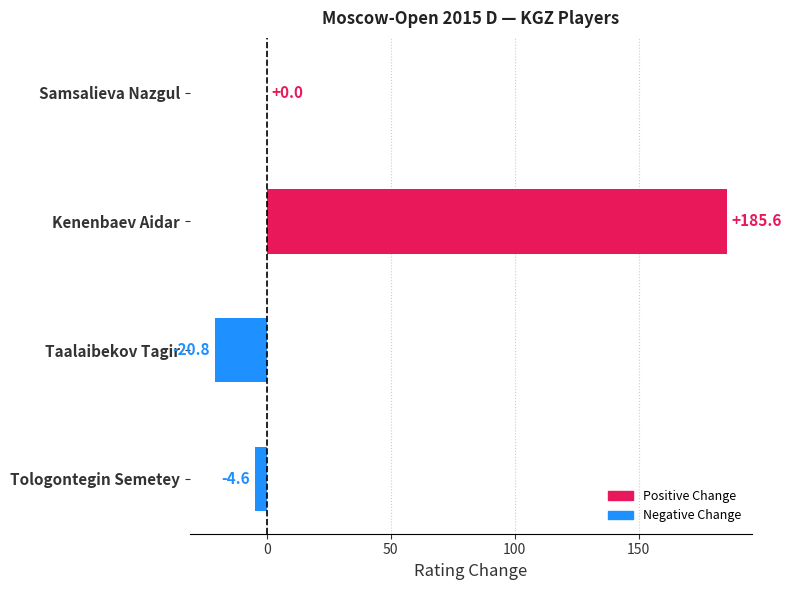

Between Tologontegin Semetey and Kenenbaev Aidar, which is larger?

Kenenbaev Aidar